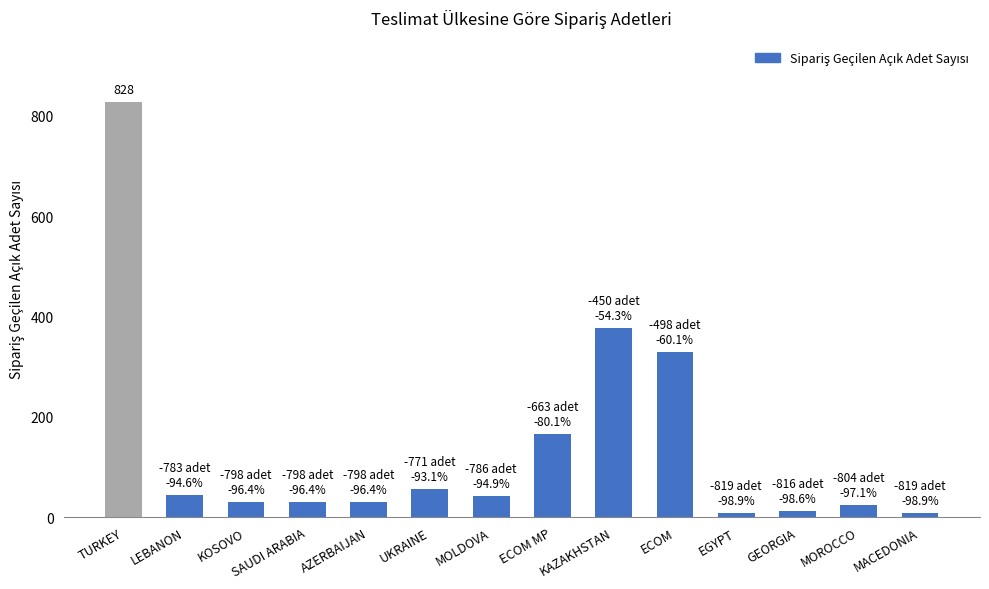

Which category has the highest value across all series?

TURKEY